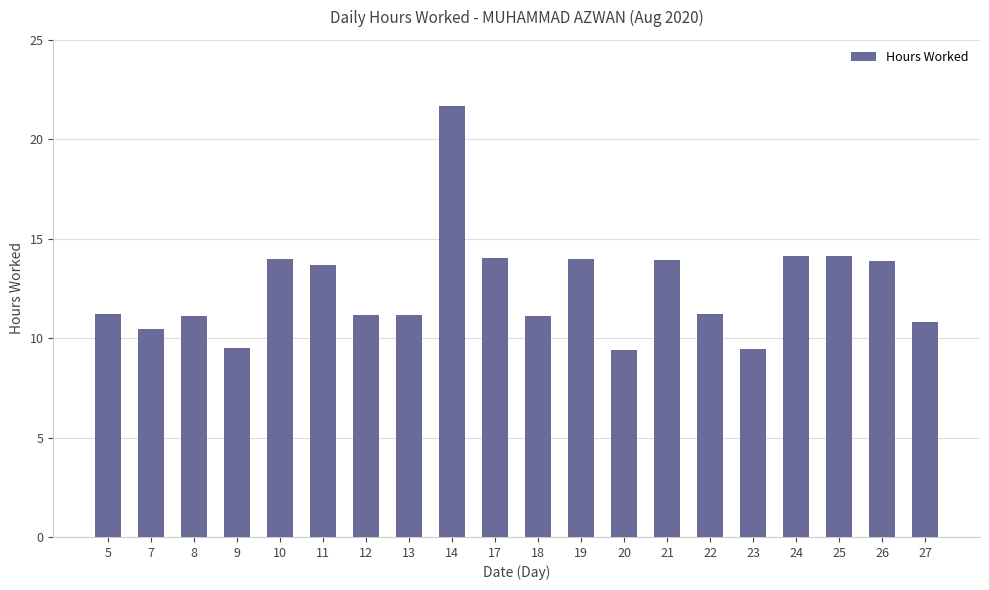

The value at 12 is 7.2. True or false?

False